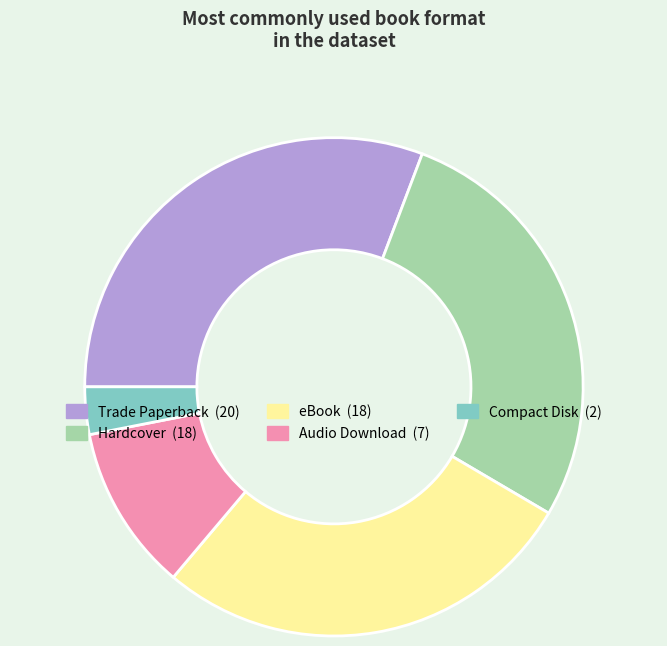

The eBook slice represents 28% of the pie. True or false?

True